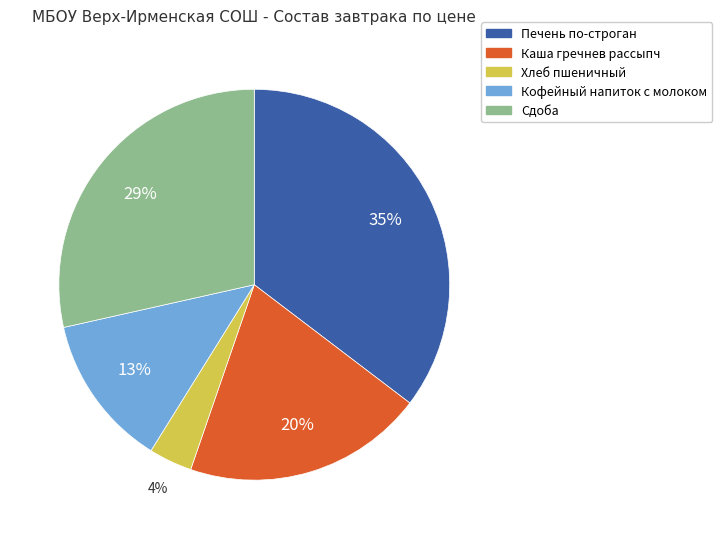

To the nearest percent, what is the average slice percentage?

20%